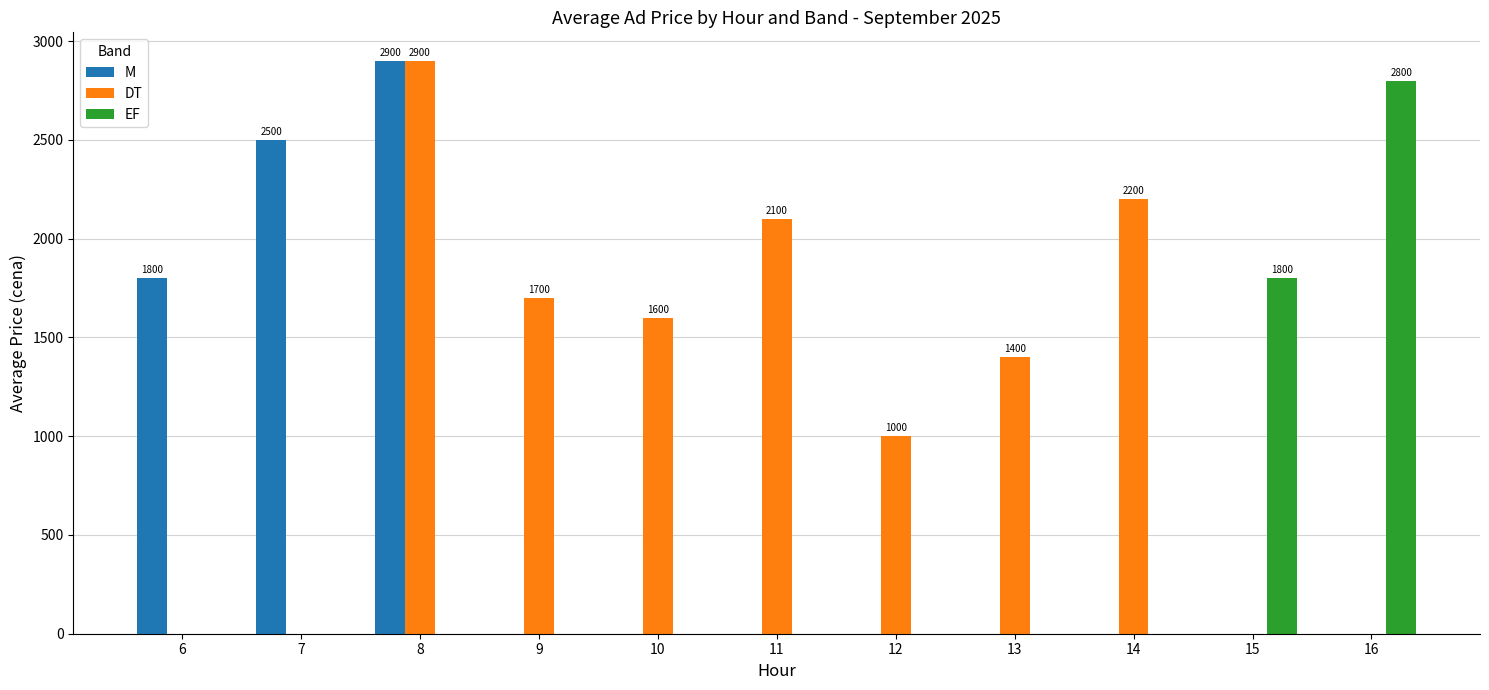

Reading left to right, extract all data points from this chart.

M: 1800	2500	2900	0	0	0	0	0	0	0	0
DT: 0	0	2900	1700	1600	2100	1000	1400	2200	0	0
EF: 0	0	0	0	0	0	0	0	0	1800	2800